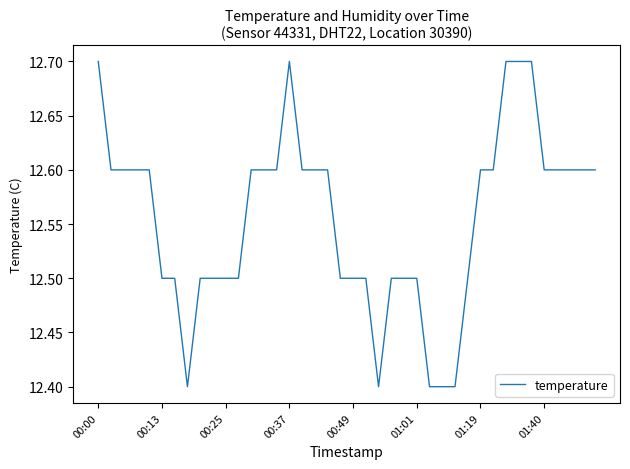

What is the maximum value shown in the chart?

12.7